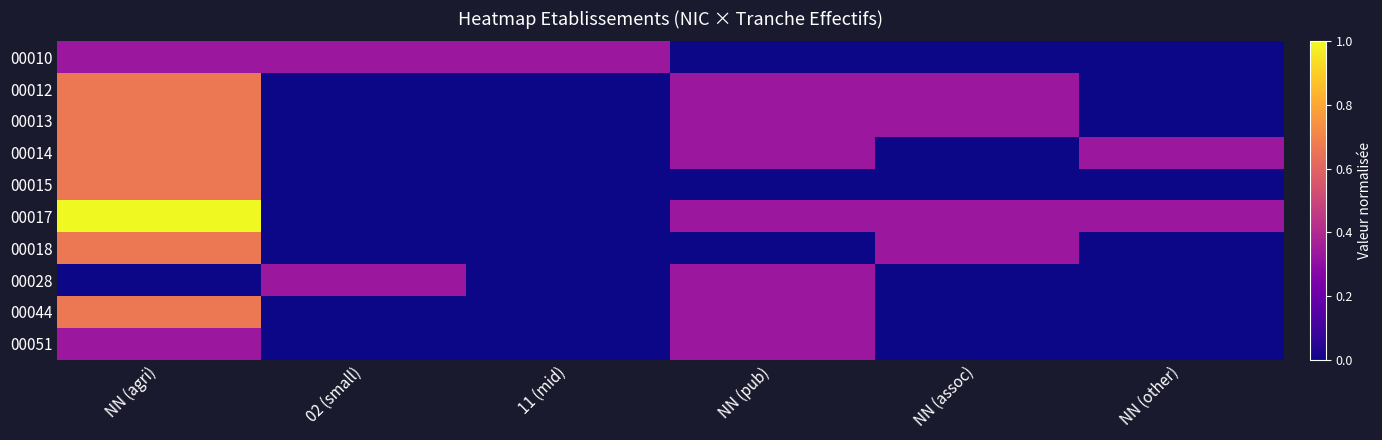

What is the total value across all series at 11 (mid)?

0.3